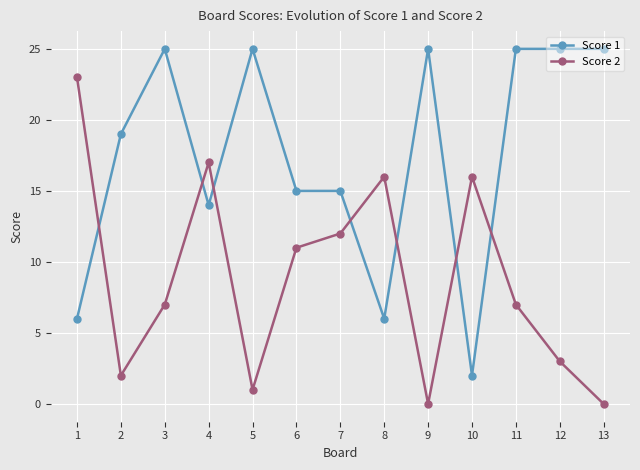

True or false: Score 2 and Score 1 cross at least once.

True